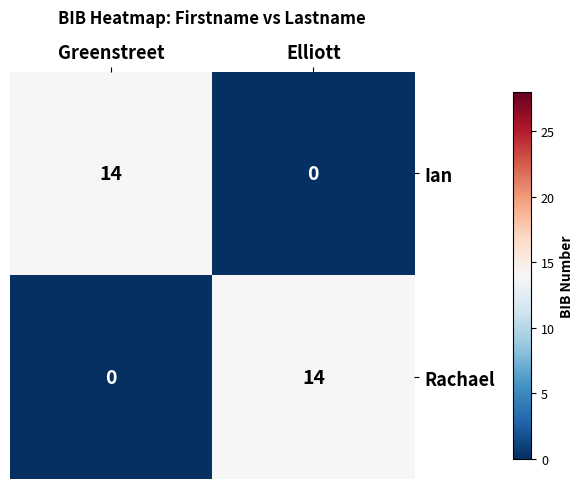

What is the total value across all series at Greenstreet?

14